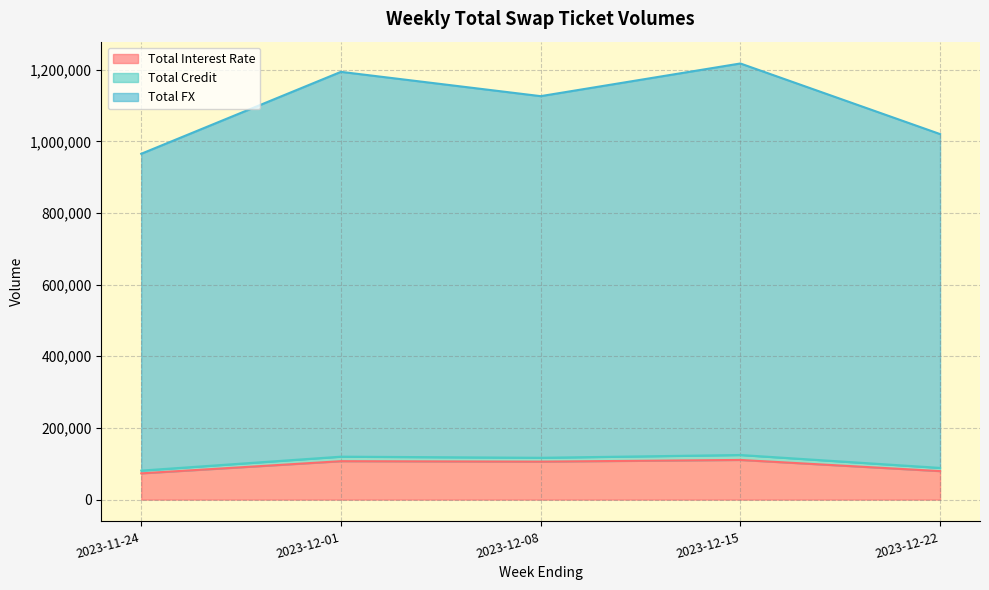

True or false: Total Interest Rate has a value of 147306 at 2023-12-08.

False